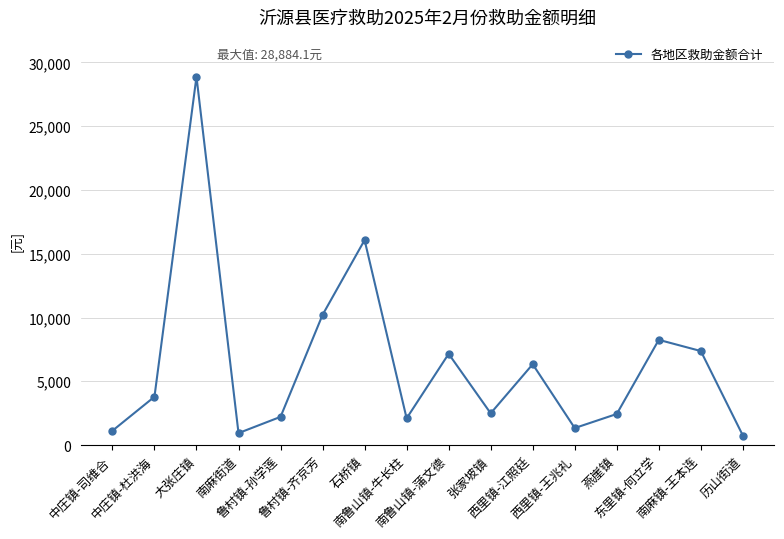

What is the value of the 8th point from the left?

2100.2